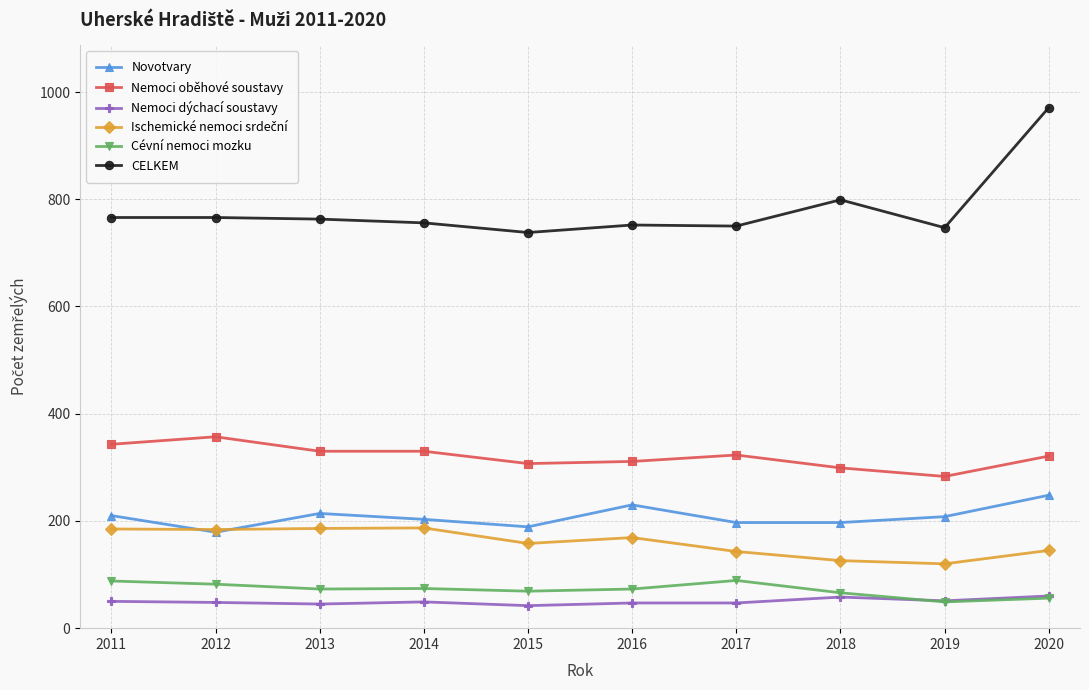

What is the value of the Nemoci oběhové soustavy point at the 7th from the left?

323